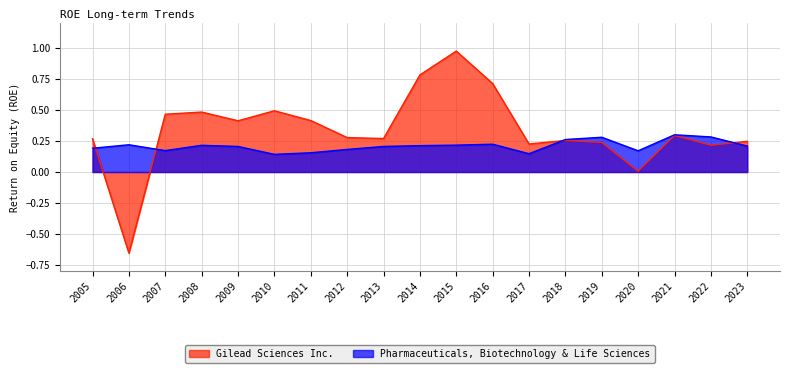

Where is the first local minimum for Pharmaceuticals, Biotechnology & Life Sciences?

2007